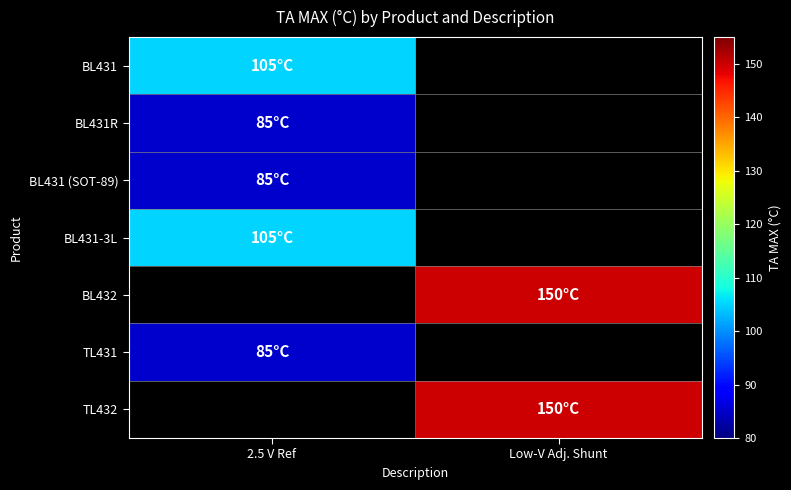

What is the smallest value displayed?

85.0